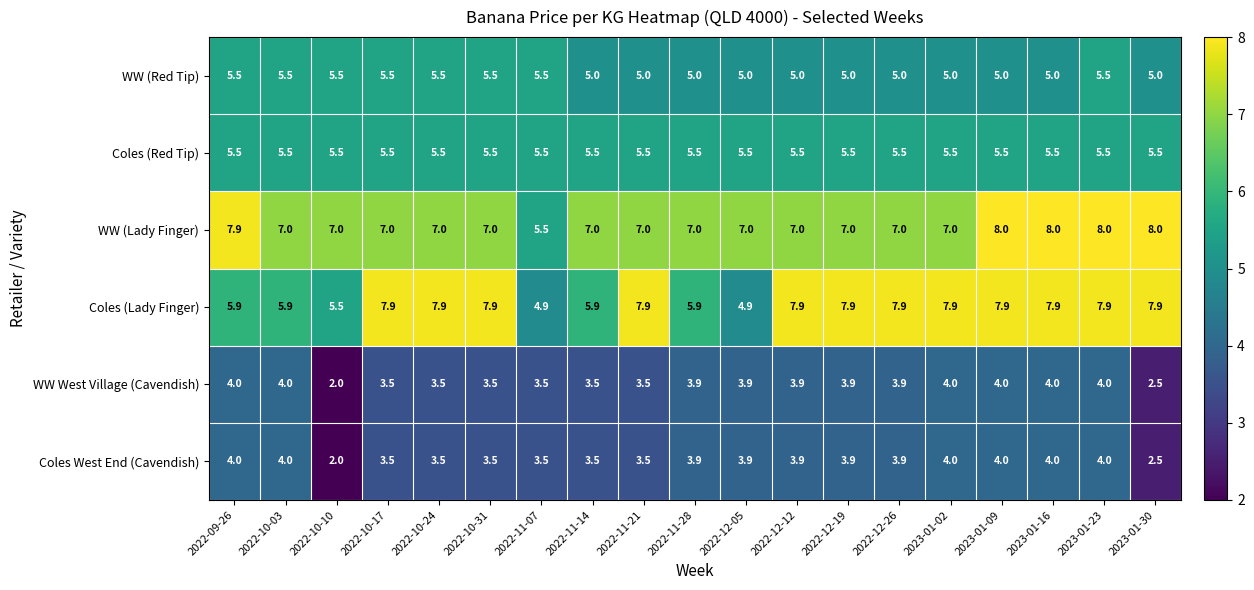

Between 2022-11-07 and 2023-01-23, which series saw the biggest shift?

Coles (Lady Finger)